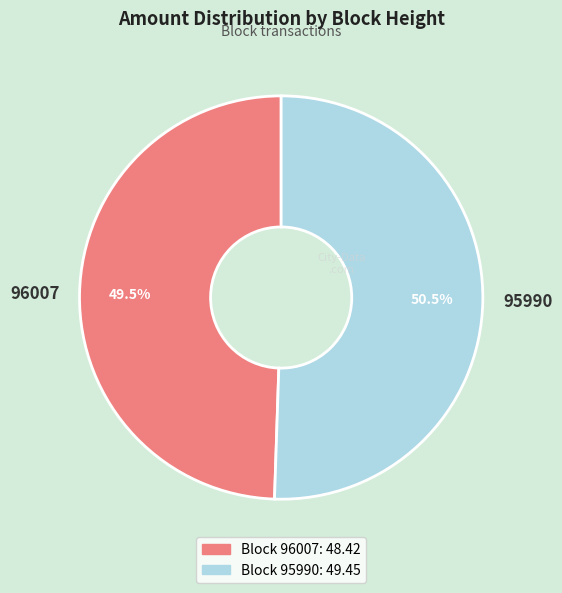

Is there any slice that represents more than half of the pie?

Yes